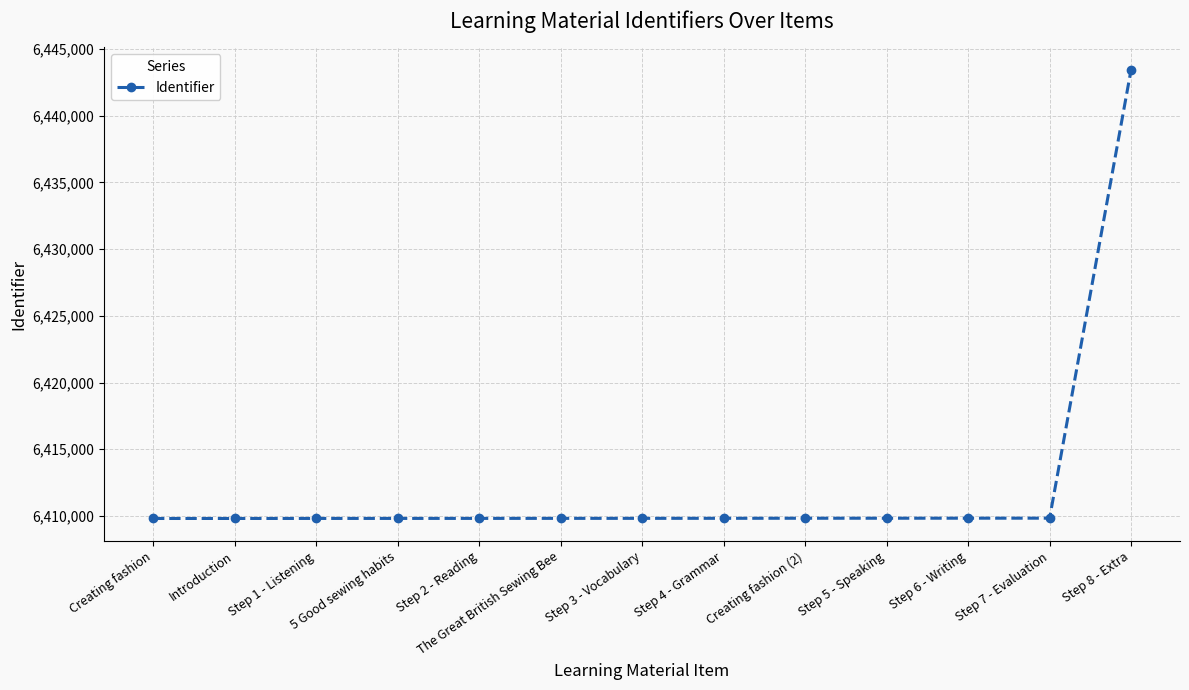

What is the value of the 7th point from the left?

6409822